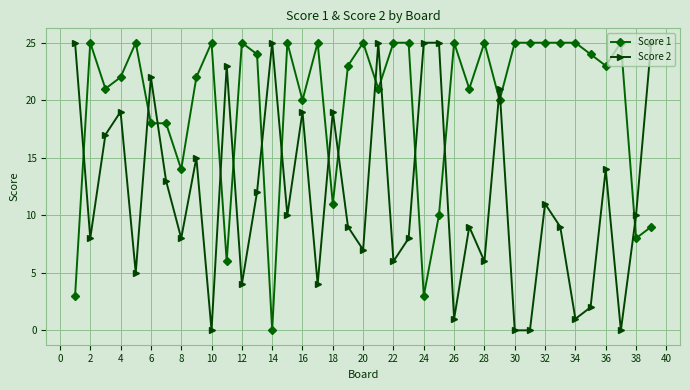

True or false: Score 2 and Score 1 intersect in this chart.

True